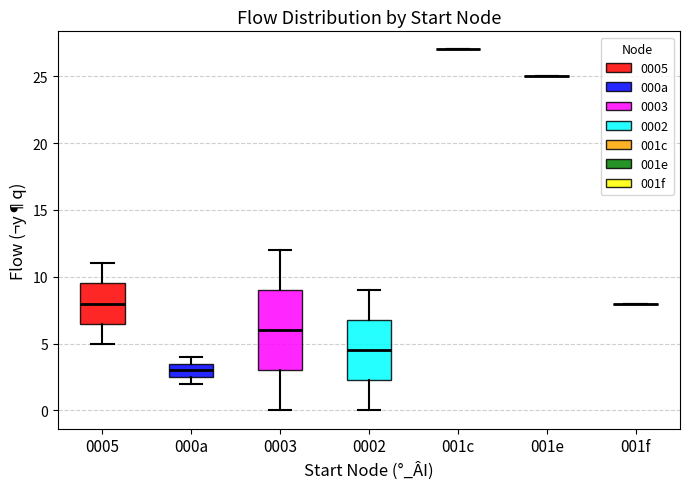

Reading left to right, transcribe this box plot: for each box, give where its median line is, the range the box spans, and where its two whiskers end, as read against the y-axis. The values are not printed on the chart, so give them approximately, as read against the axis.

0005: median 8.0, box 6.5 to 9.5, whiskers 5.0 to 11.0
000a: median 3.0, box 2.5 to 3.5, whiskers 2.0 to 4.0
0003: median 6.0, box 3.0 to 9.0, whiskers 0.0 to 12.0
0002: median 4.5, box 2.5 to 7.0, whiskers 0.0 to 9.0
001c: box collapsed to a line at 27.0, whiskers 27.0 to 27.0
001e: box collapsed to a line at 25.0, whiskers 25.0 to 25.0
001f: box collapsed to a line at 8.0, whiskers 8.0 to 8.0